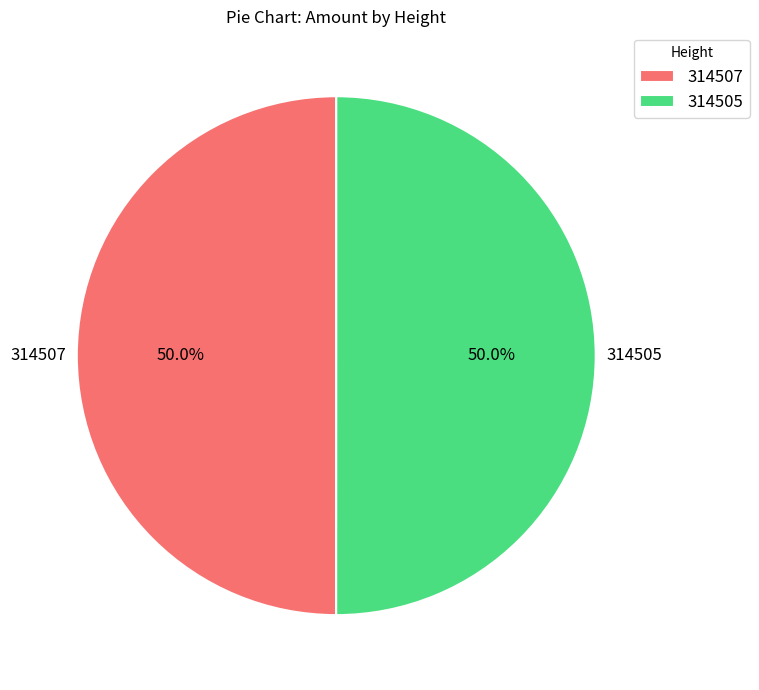

What percentage do 314507 and 314505 together represent?

100.0%